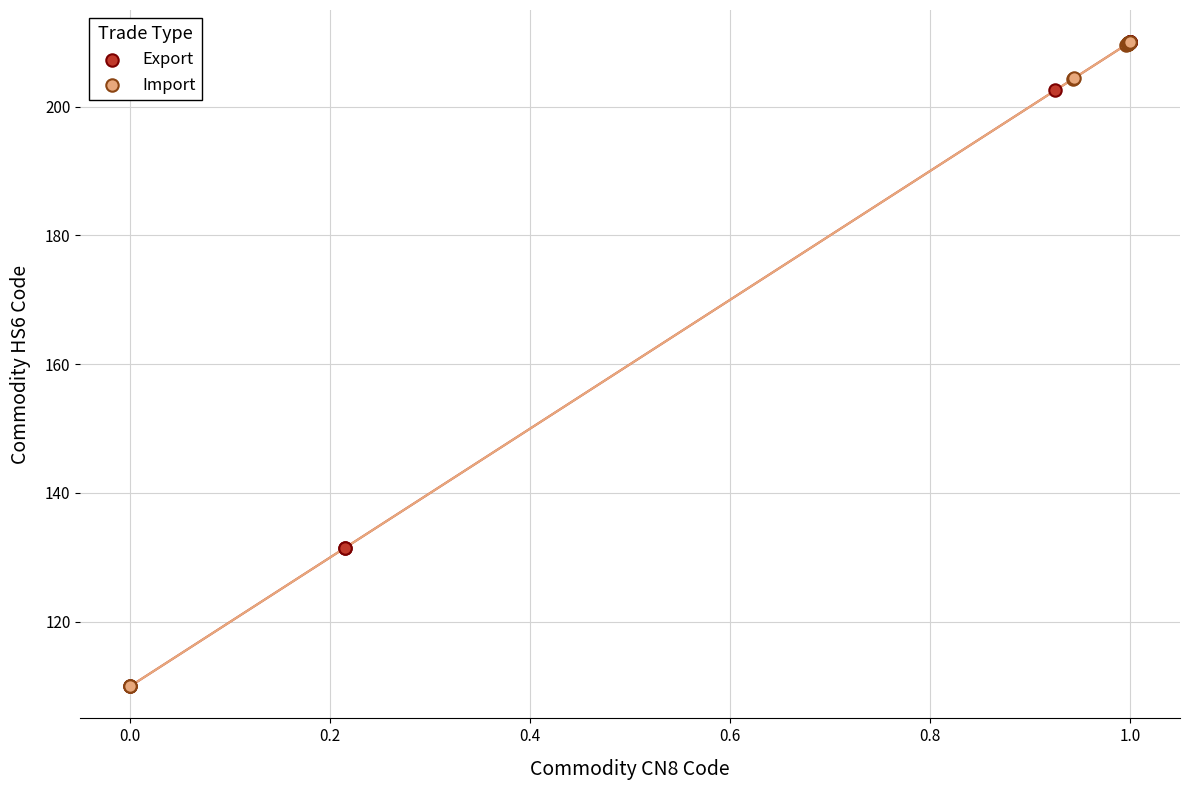

What are all the series names shown in the legend?

Export, Import